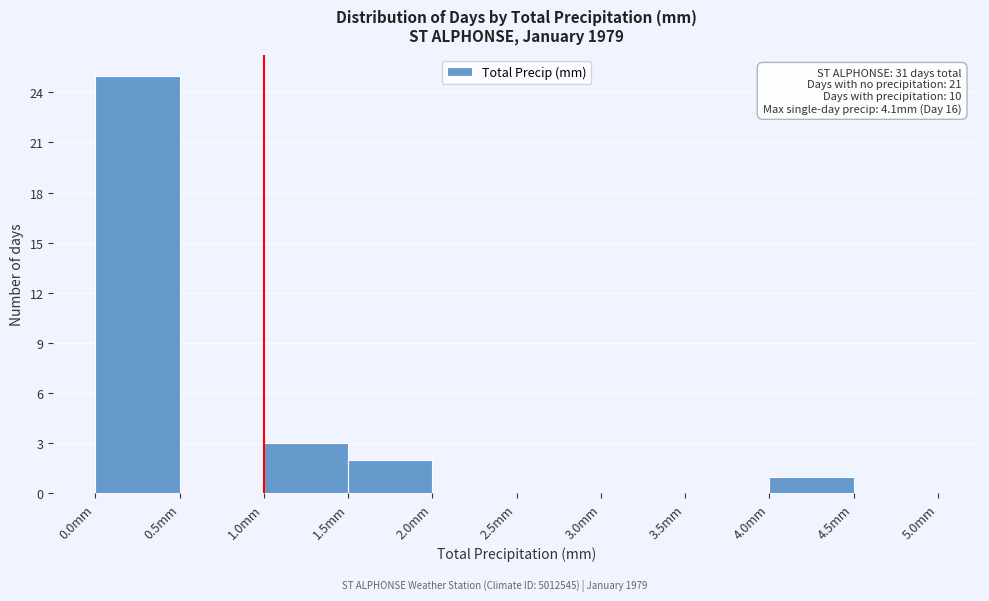

Which range on the x-axis has the tallest bar?

0.0 to 0.5